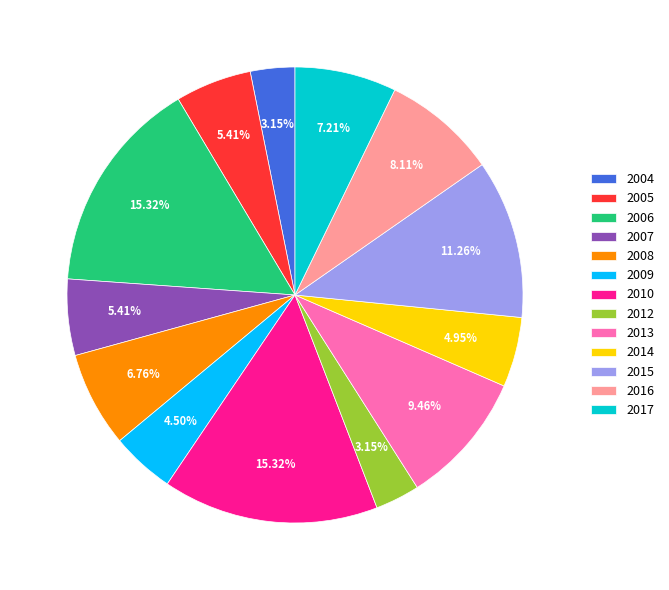

Is it true that 2016 is 18% of the pie?

False